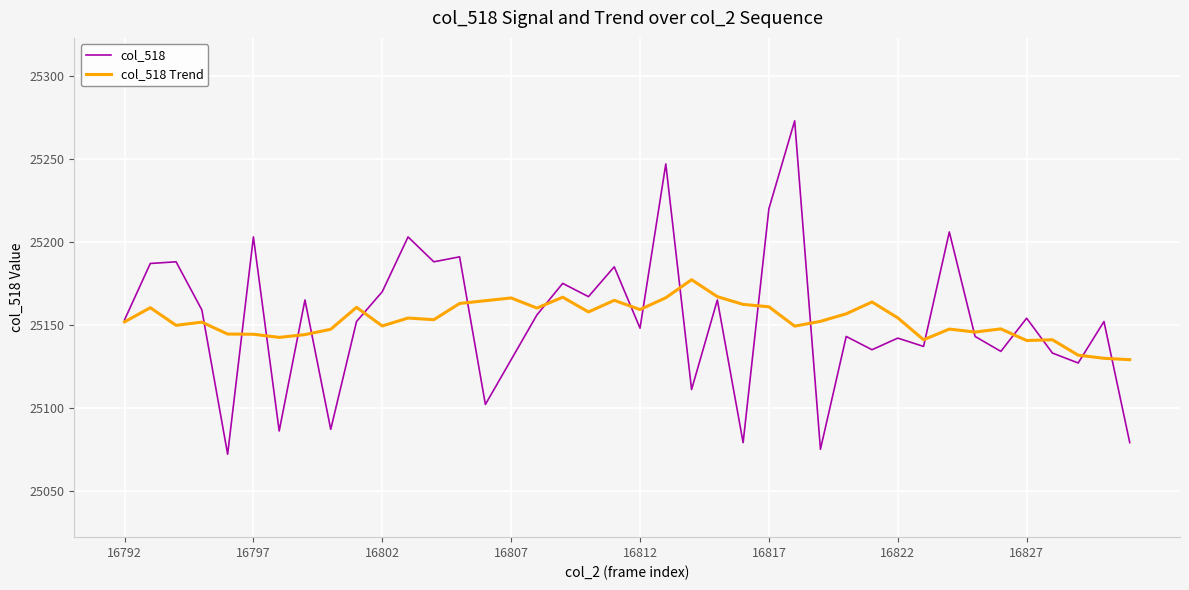

List the series in order of their peak value, highest first.

col_518, col_518 Trend